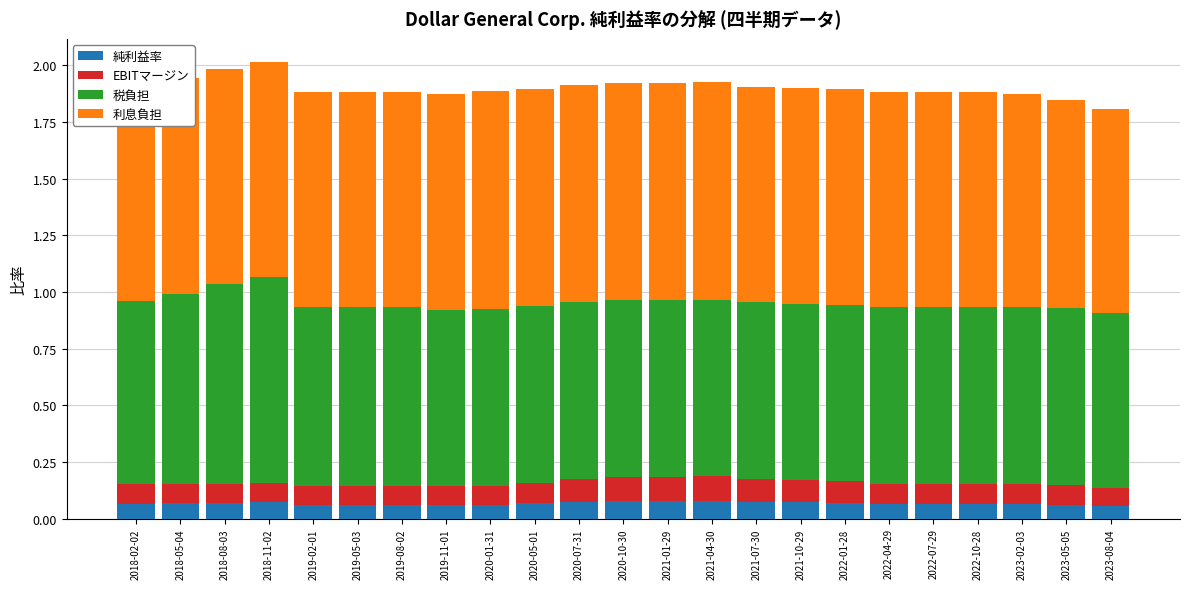

How many bars are there in total?

23